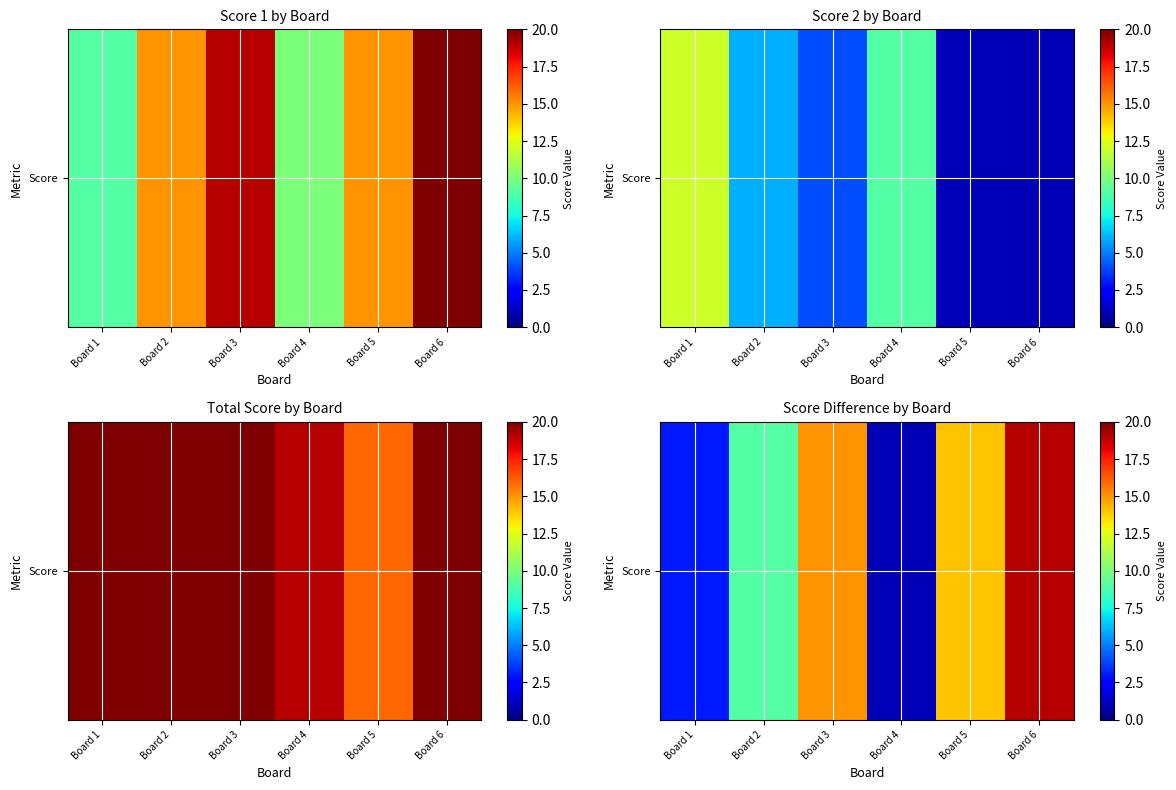

What is the minimum value shown in the chart?

1